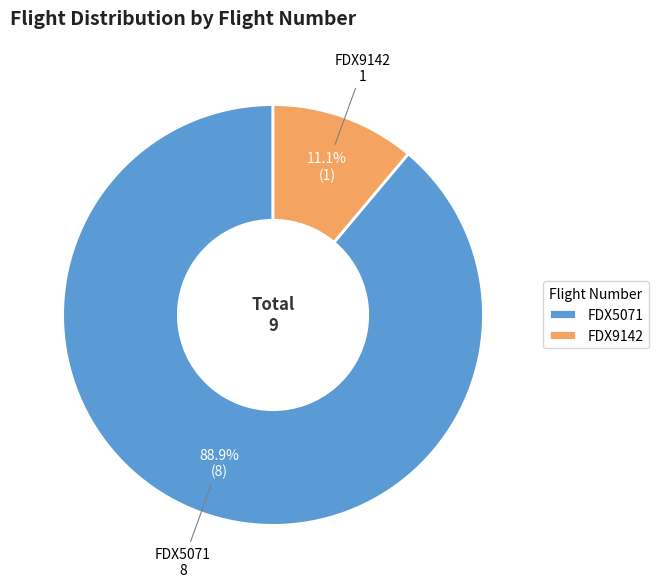

Which slice is the smallest?

FDX9142